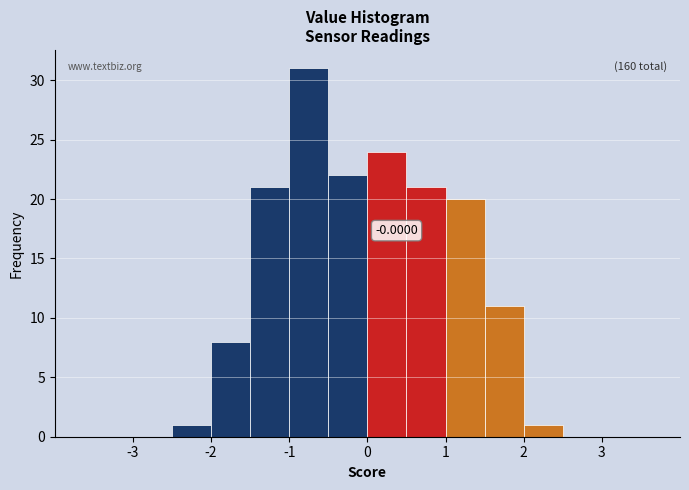

Which range on the x-axis has the tallest bar?

-1.0 to -0.5